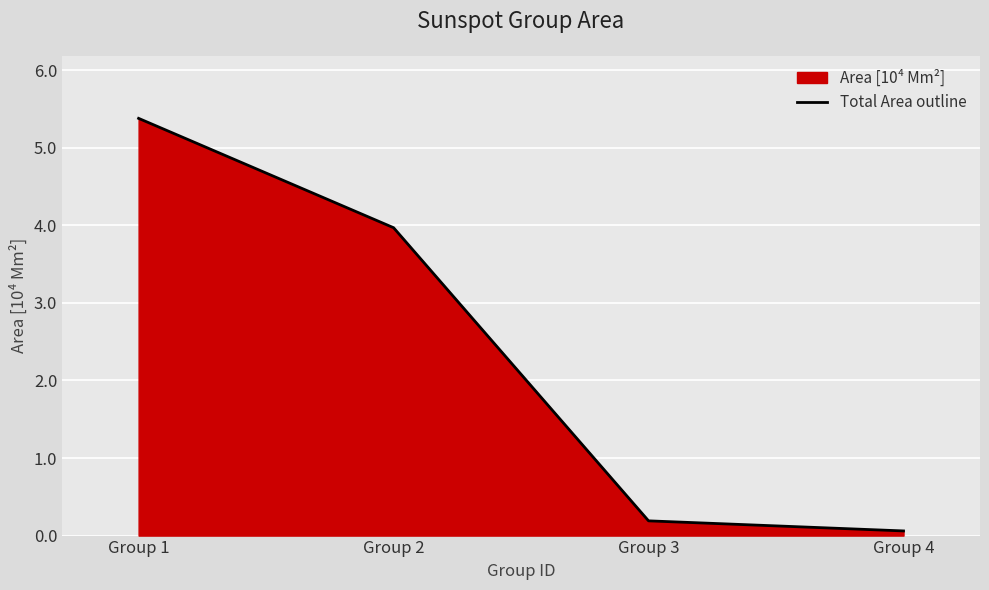

Which category has the lowest value across all series?

Group 4